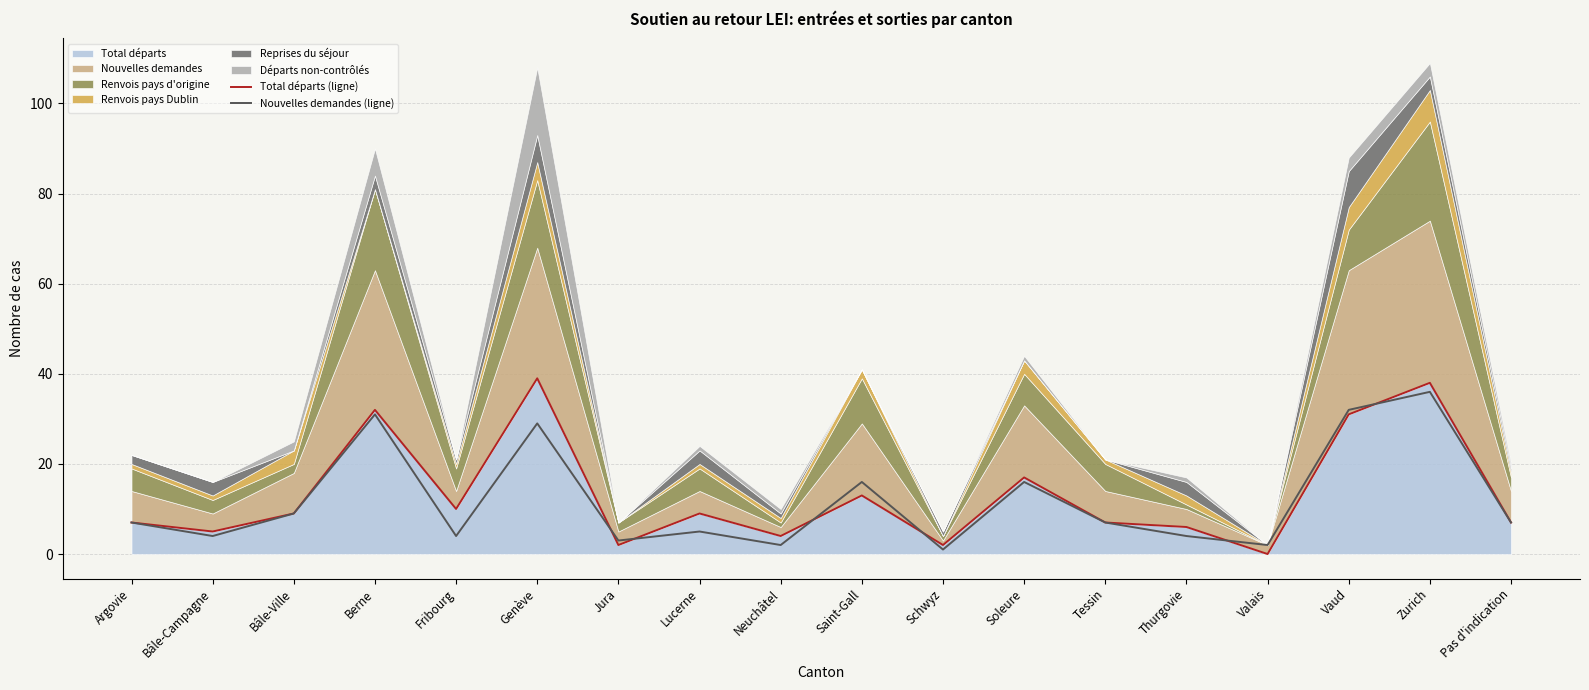

What is the value of the Nouvelles demandes (ligne) point at the 1st from the left?

7